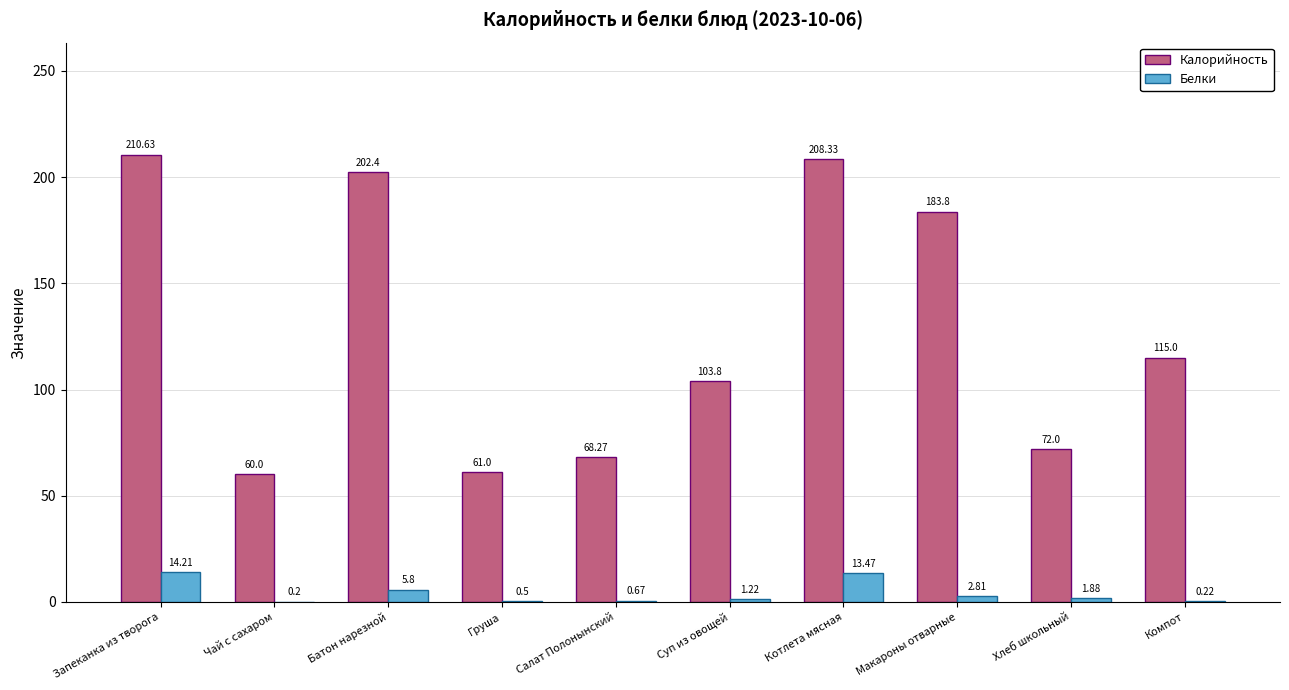

At which label is Белки closest to 7?

Батон нарезной